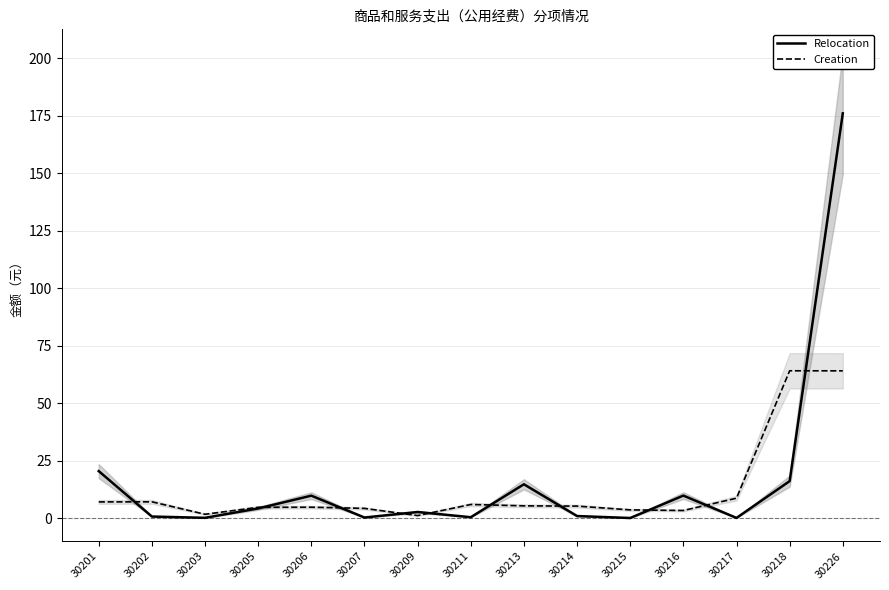

What is the sum of all Relocation values?

256.0